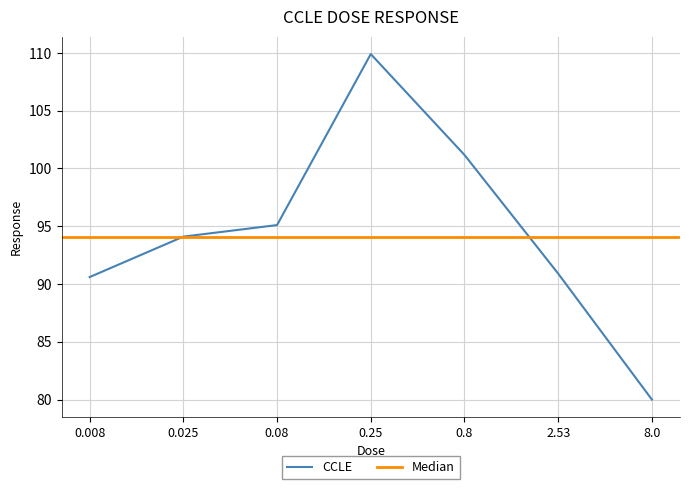

What is the difference between the maximum and minimum values?

29.9